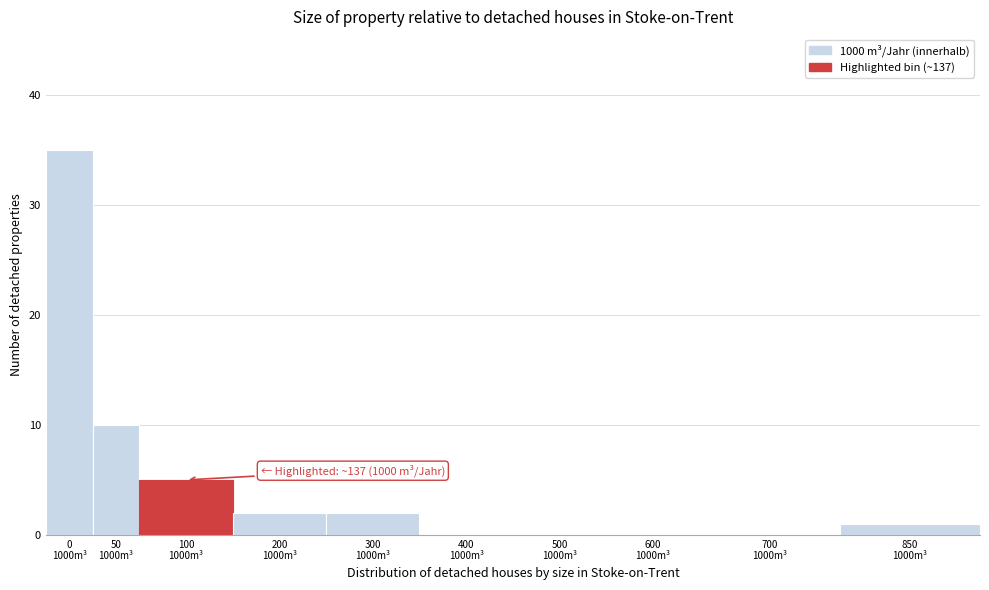

What is the sum of all values?

55